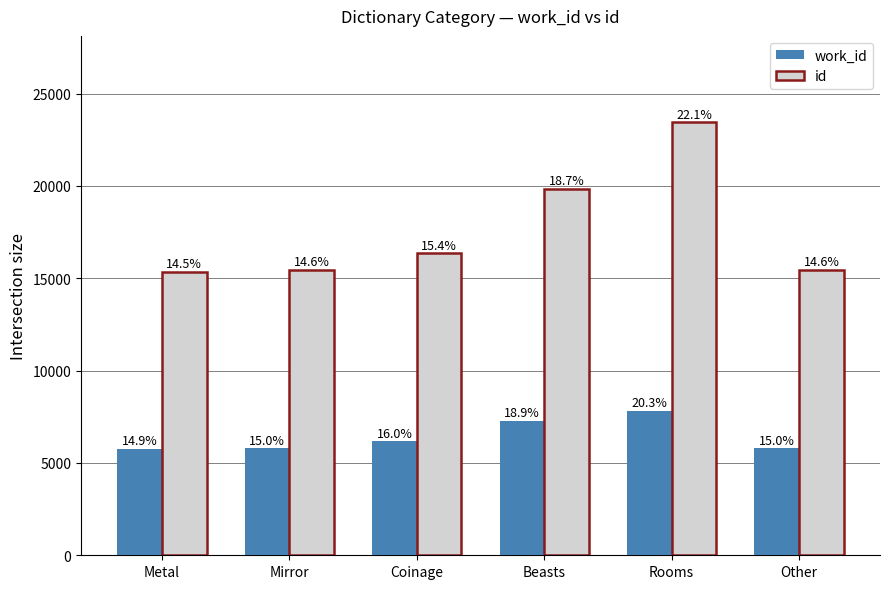

Between Coinage and Rooms, which series saw the biggest shift?

id